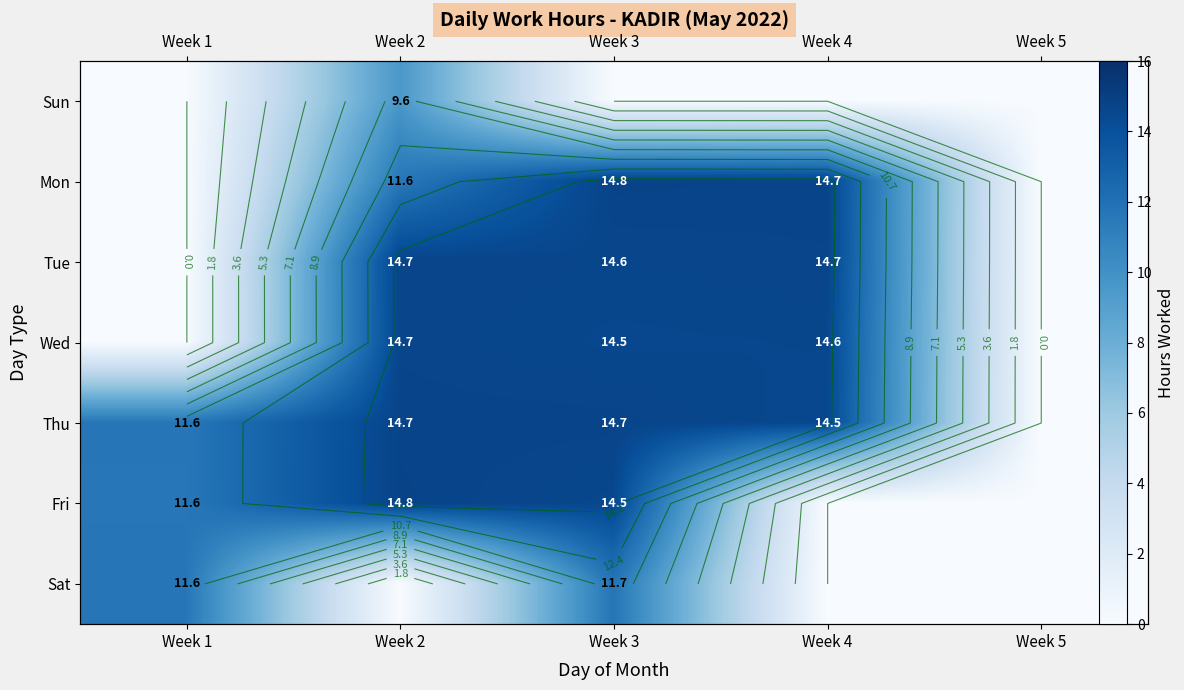

Between Week 2 and Week 3, which is larger?

Week 2